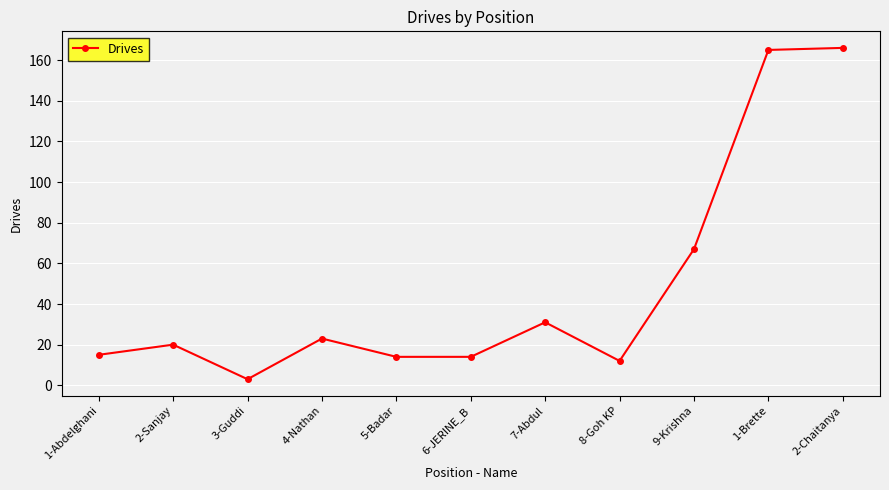

What is the difference between the maximum and second lowest values?

154